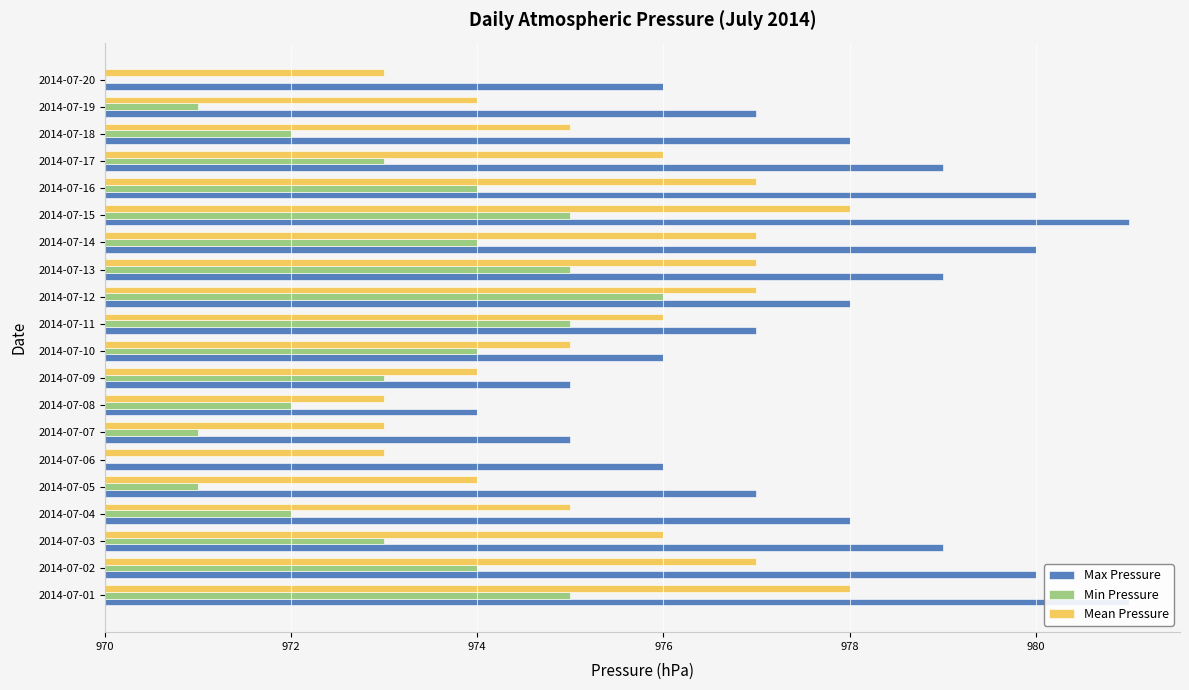

What is the difference between the highest and lowest values at 2014-07-05?

6